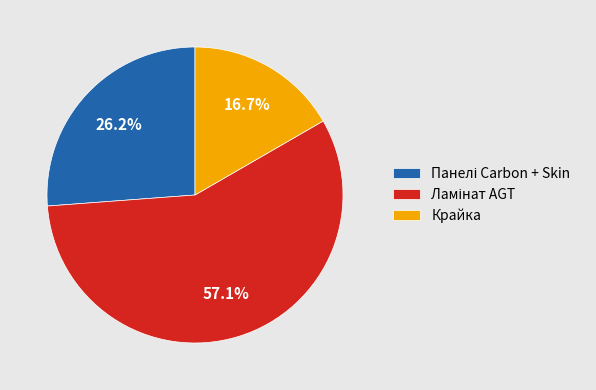

Which category has the smallest portion of the pie?

Крайка